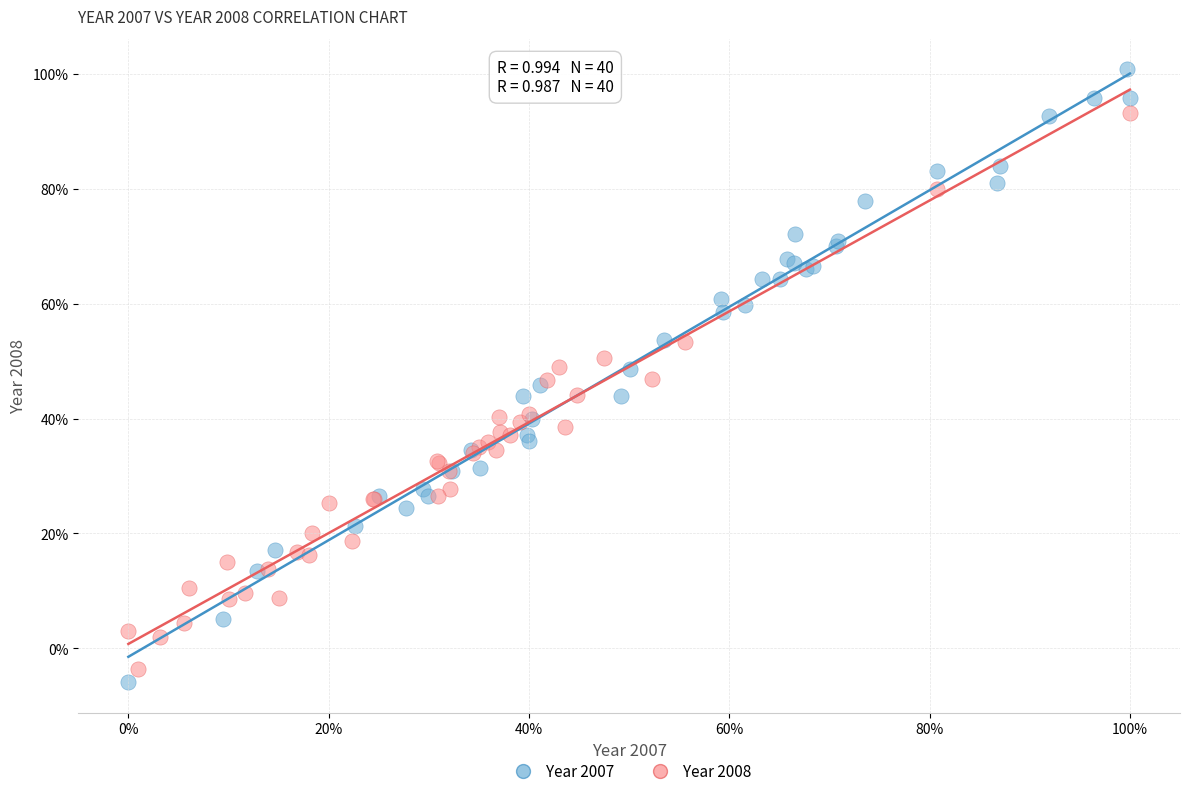

What are all the series names shown in the legend?

Year 2007, Year 2008